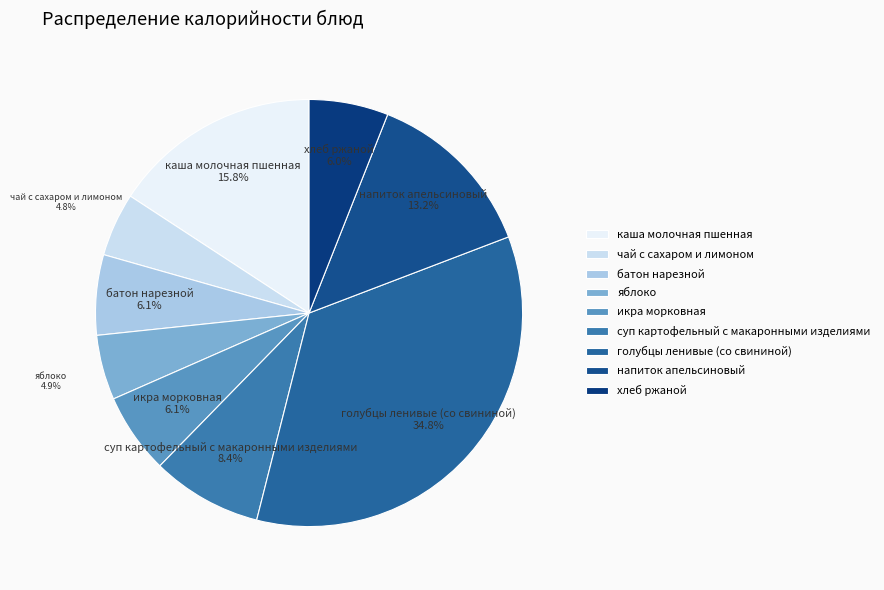

Approximately how many times larger is the value at каша молочная пшенная compared to суп картофельный с макаронными изделиями?

1.9